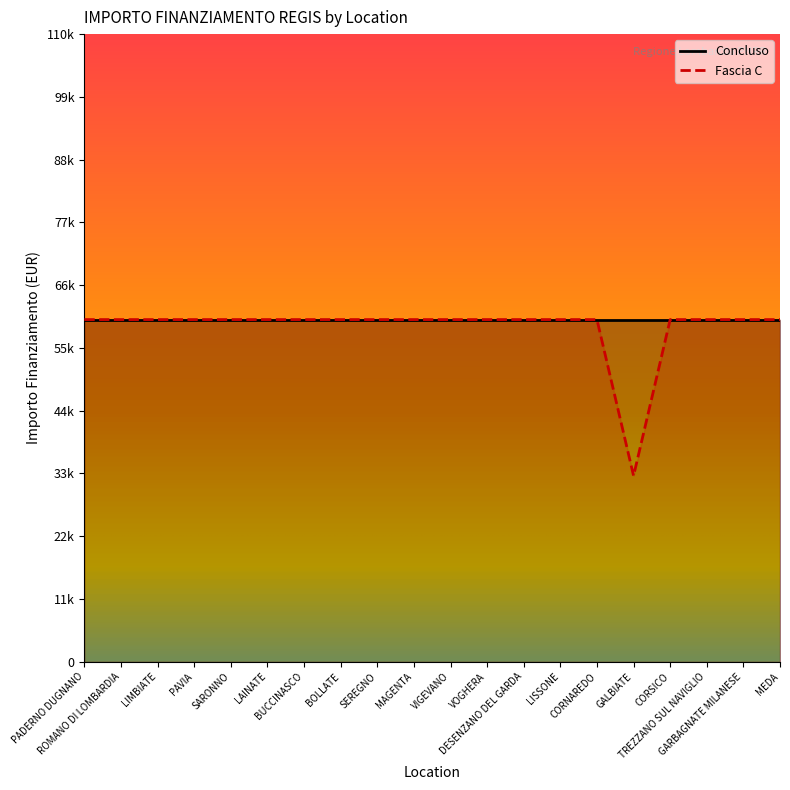

Reading left to right, list all the values displayed in this chart.

59966	59966	59966	59966	59966	59966	59966	59966	59966	59966	59966	59966	59966	59966	59966	32589	59966	59966	59966	59966